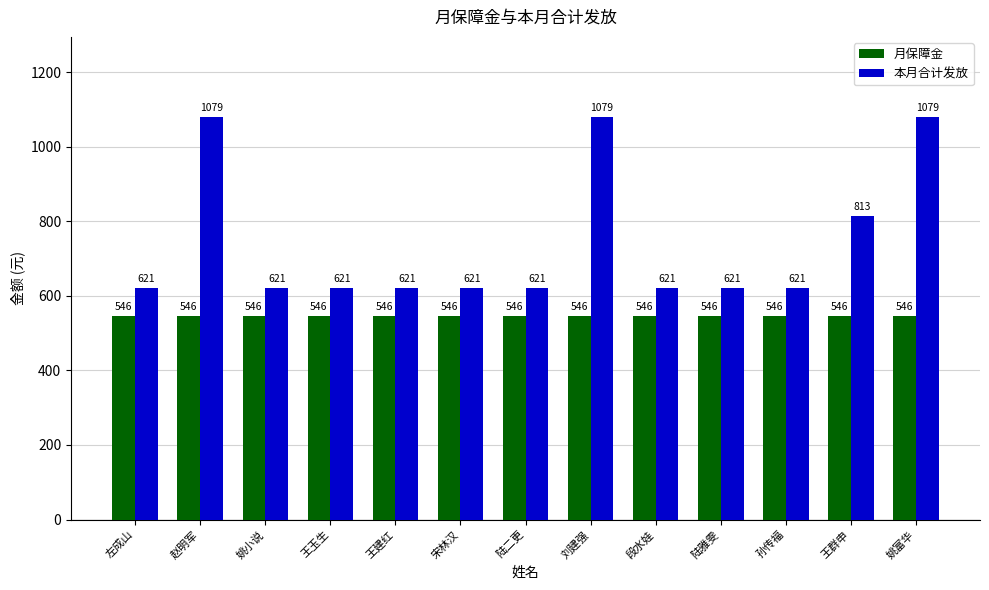

What are all the series names shown in the legend?

月保障金, 本月合计发放